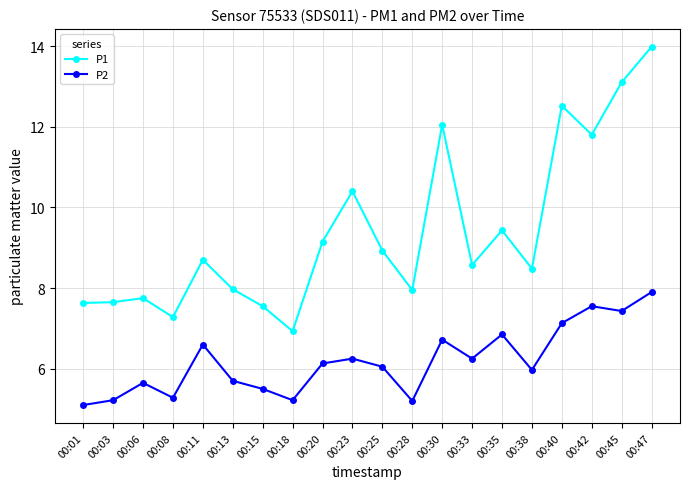

What is the difference between the maximum and minimum values in the P2 series?

2.8